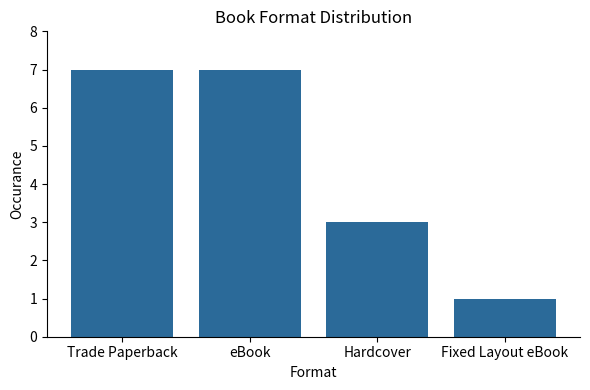

Which category has the lowest value across all series?

Fixed Layout eBook